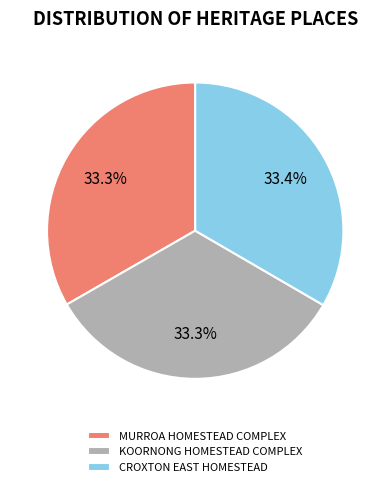

To the nearest percent, what portion does KOORNONG HOMESTEAD COMPLEX represent?

33%